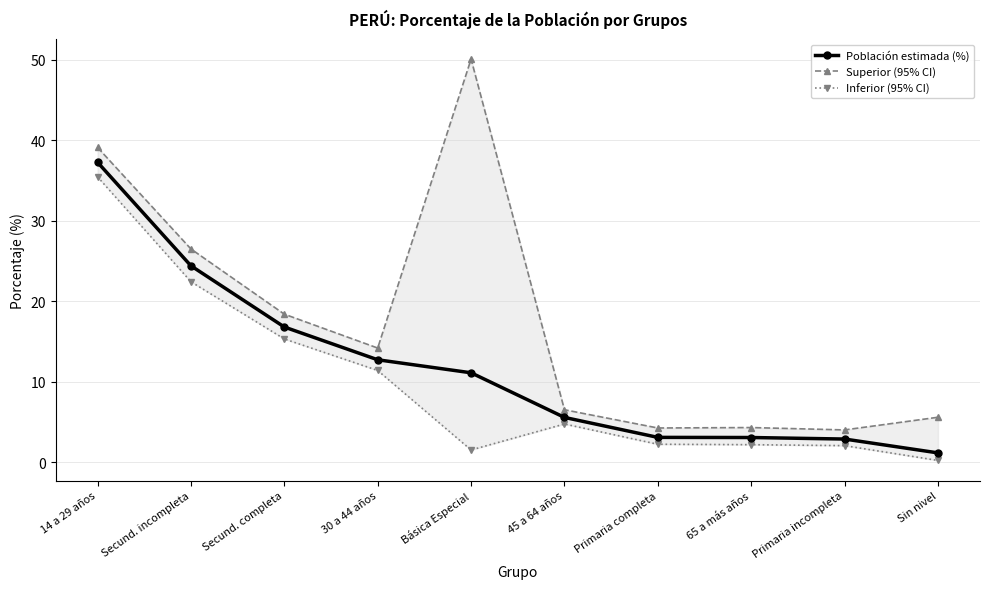

Reading left to right, extract all data points from this chart.

Población estimada (%): 14 a 29 años=37.3	Secund. incompleta=24.4	Secund. completa=16.8	30 a 44 años=12.7	Básica Especial=11.1	45 a 64 años=5.6	Primaria completa=3.1	65 a más años=3.1	Primaria incompleta=2.9	Sin nivel=1.2
Superior (95% CI): 14 a 29 años=39.1	Secund. incompleta=26.5	Secund. completa=18.4	30 a 44 años=14.2	Básica Especial=50.1	45 a 64 años=6.5	Primaria completa=4.3	65 a más años=4.3	Primaria incompleta=4.0	Sin nivel=5.6
Inferior (95% CI): 14 a 29 años=35.5	Secund. incompleta=22.4	Secund. completa=15.3	30 a 44 años=11.4	Básica Especial=1.5	45 a 64 años=4.8	Primaria completa=2.2	65 a más años=2.2	Primaria incompleta=2.1	Sin nivel=0.2